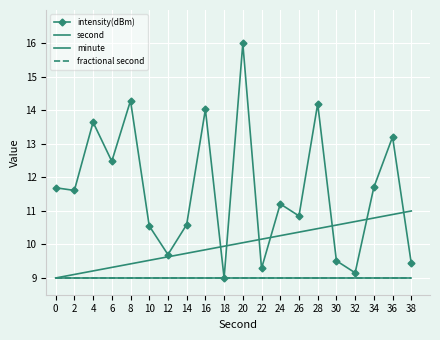

True or false: fractional second has more than 2 interior local peaks.

False